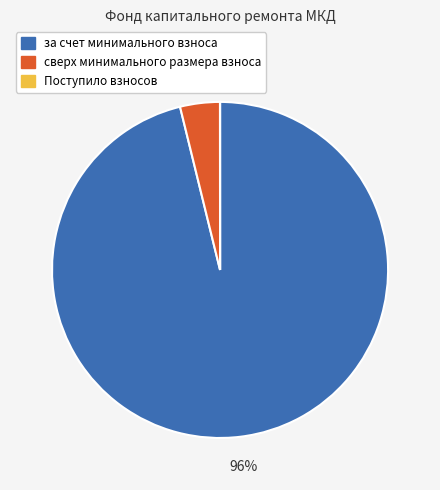

To the nearest percent, what portion does за счет минимального взноса represent?

96%